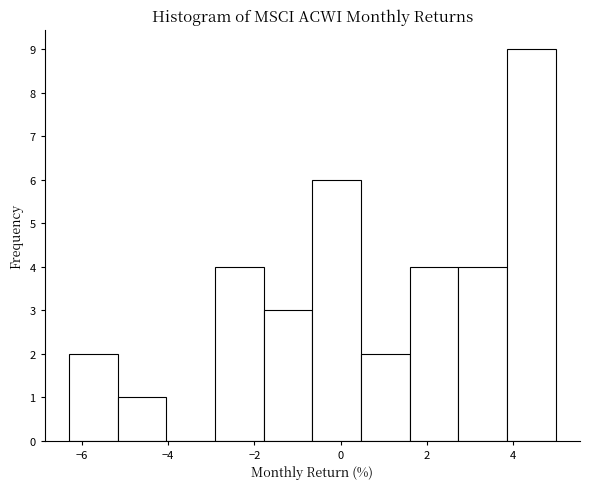

What is the height of the bar covering -0.6 to 0.4 on the x-axis? Neither the bar edges nor the heights are printed on the chart, so give them approximately, as read against the axes.

6